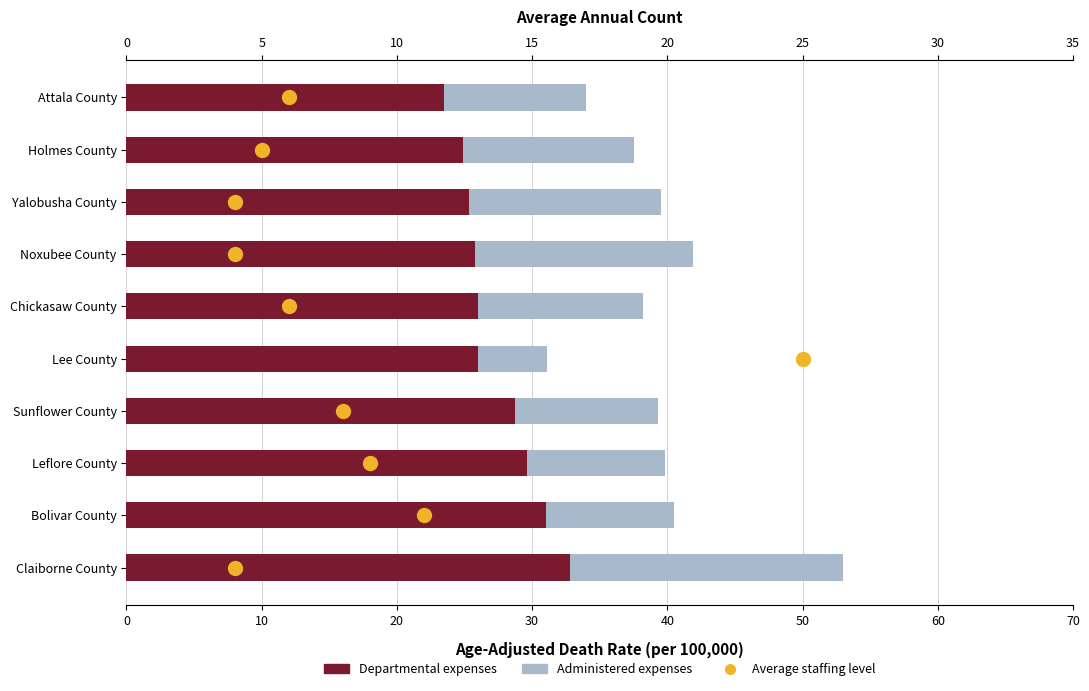

Which series has the largest total across all categories?

Departmental expenses